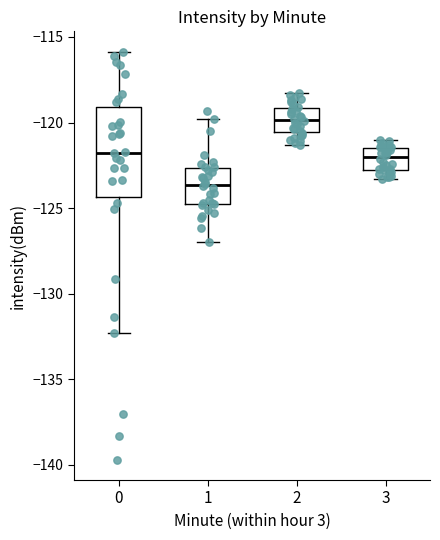

Reading left to right, transcribe this box plot: for each box, give where its median line is, the range the box spans, and where its two whiskers end, as read against the y-axis. The values are not printed on the chart, so give them approximately, as read against the axis.

0: median -122.0, box -124.5 to -119.0, whiskers -132.5 to -116.0
1: median -123.5, box -124.5 to -122.5, whiskers -127.0 to -120.0
2: median -120.0, box -120.5 to -119.0, whiskers -121.5 to -118.5
3: median -122.0, box -123.0 to -121.5, whiskers -123.5 to -121.0